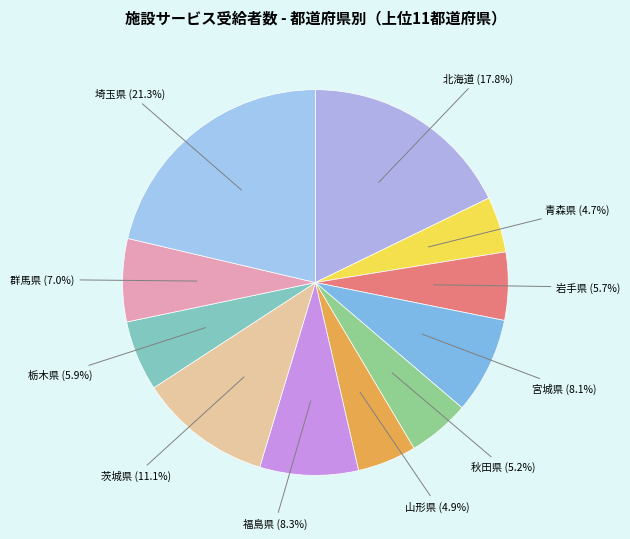

Count the number of slices in the pie.

11